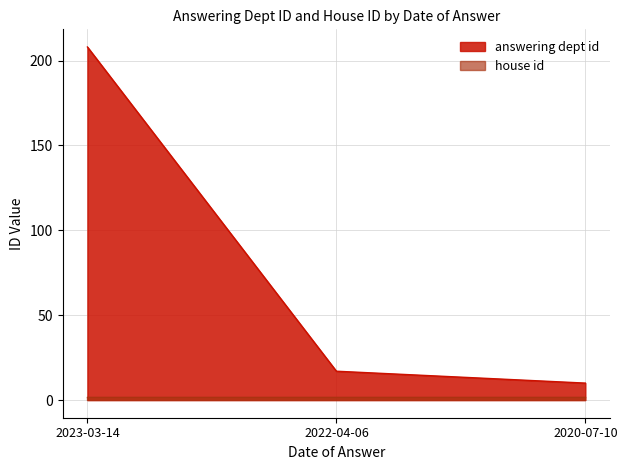

How many values are below 17?

1